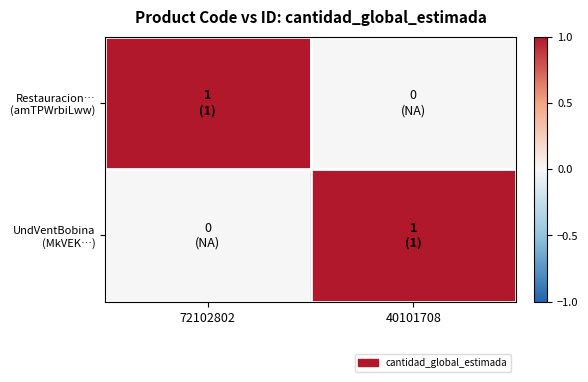

Which series has the largest range (max minus min)?

Restauracion… (amTPWrbiLww)